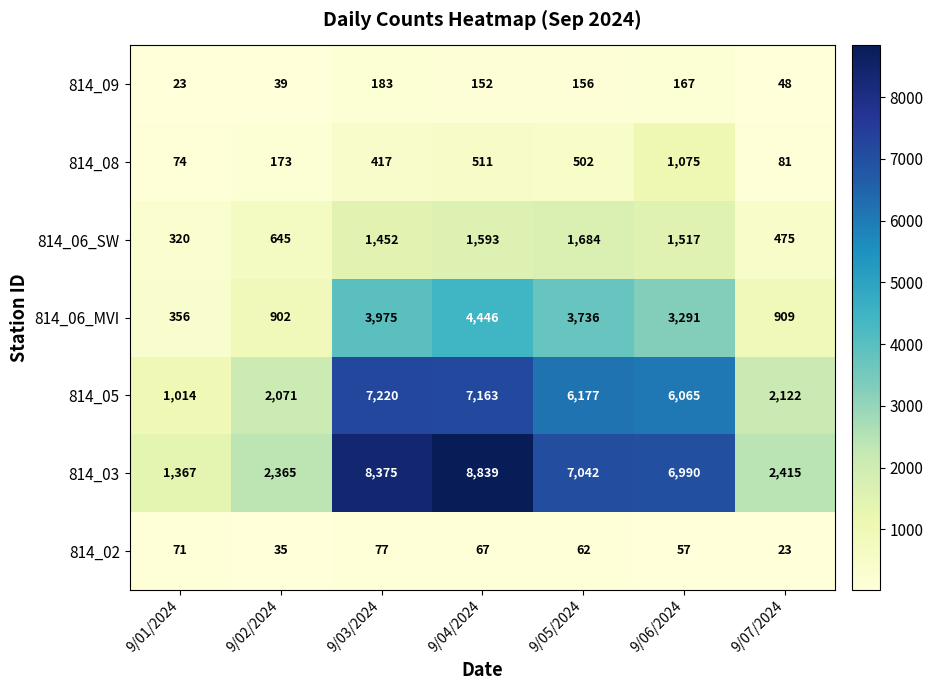

What is the difference between the maximum and minimum values in the 814_05 series?

6206